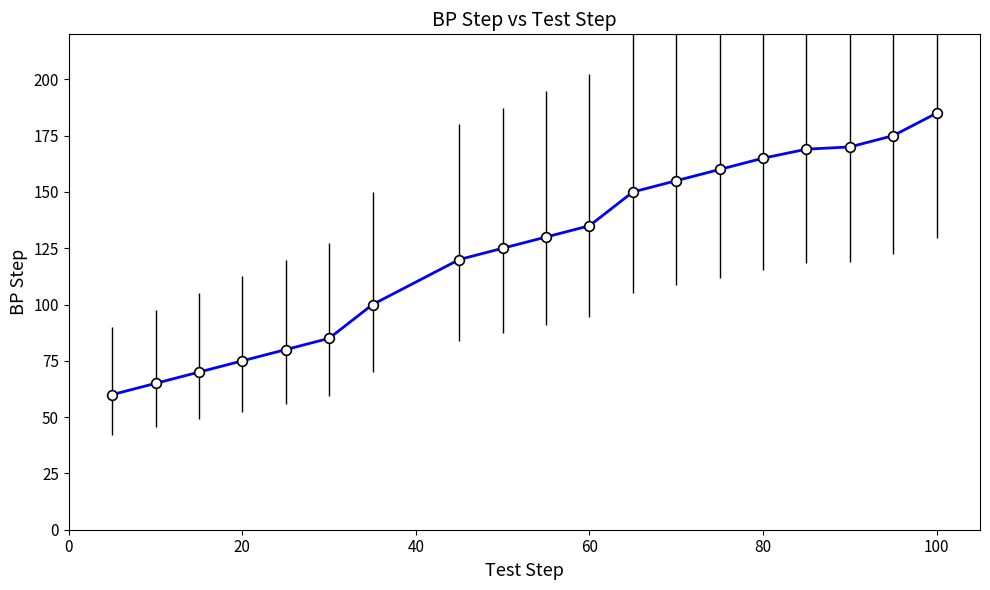

What is the maximum value shown in the chart?

185